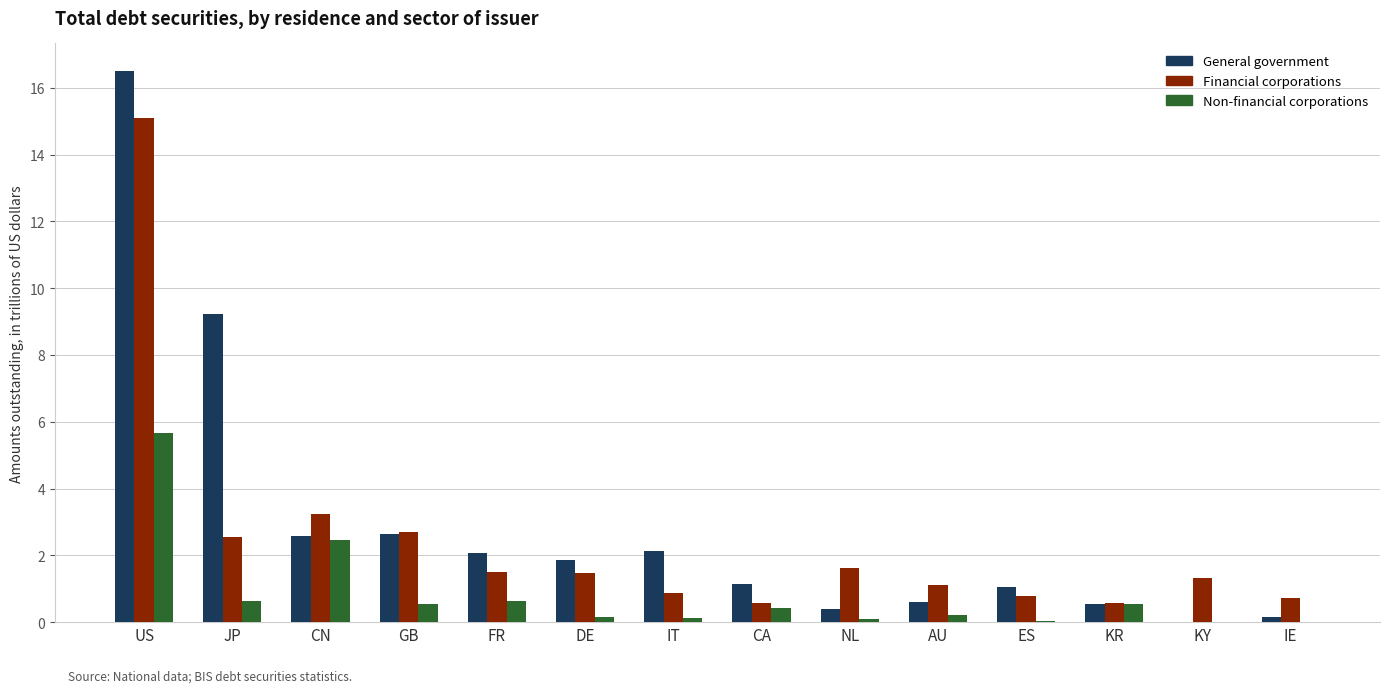

What is the sum of all Financial corporations values?

34.1